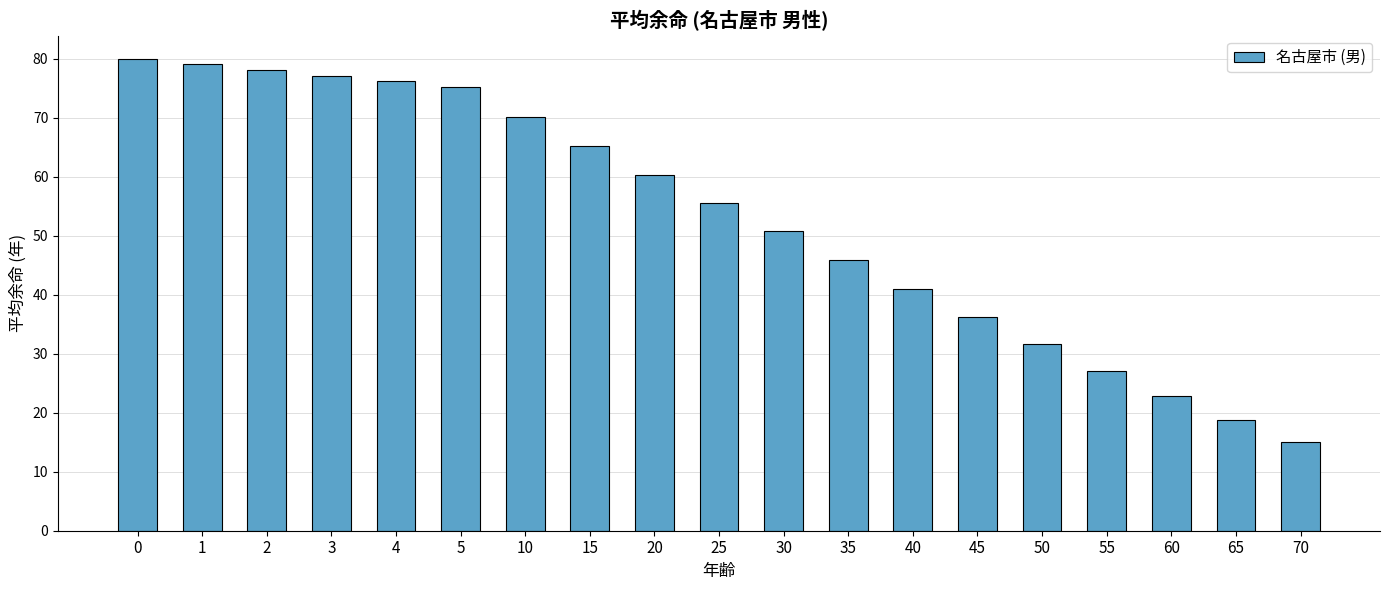

What is the minimum value shown in the chart?

15.0